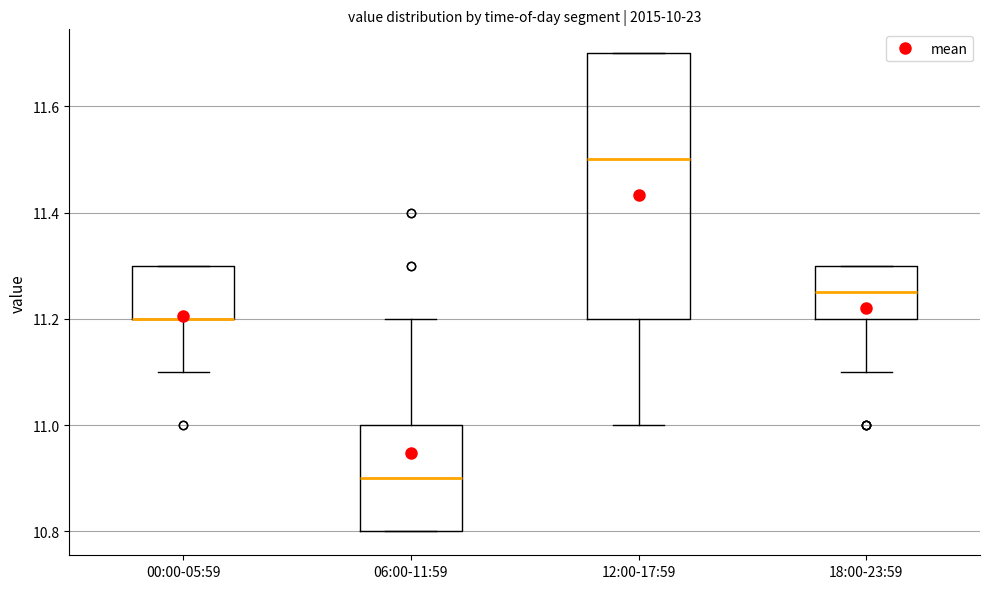

Where is the upper edge of the box for 12:00-17:59 on the y-axis? The values are not printed on the chart, so give them approximately, as read against the axis.

11.70